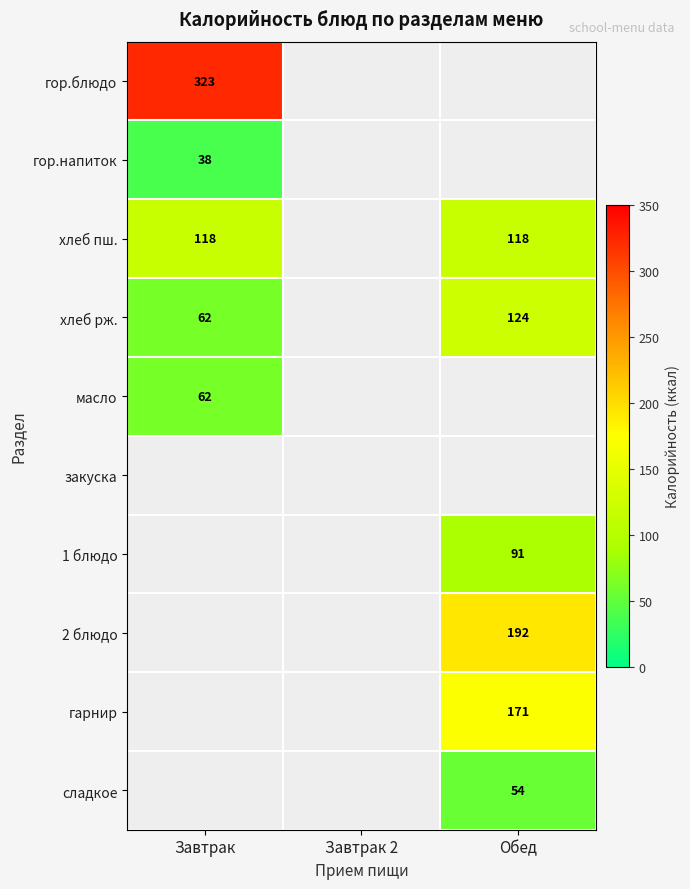

Is the value of гор.напиток at Завтрак greater than the value of сладкое at Обед?

No